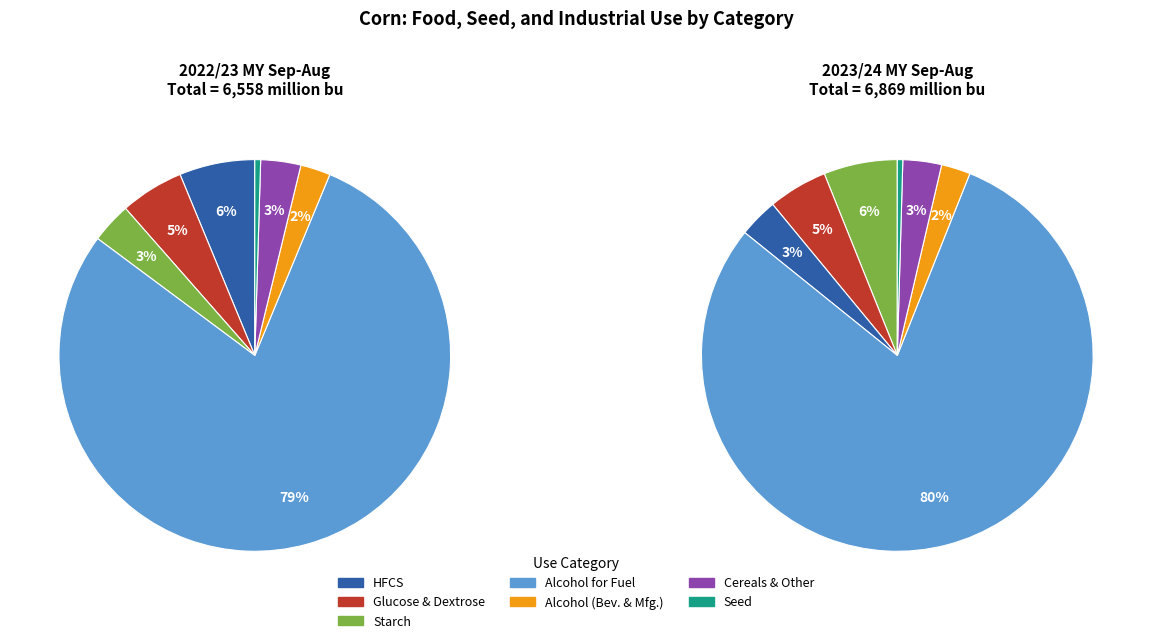

Approximately how many times larger is the value at Alcohol for fuel compared to Starch?

24.7